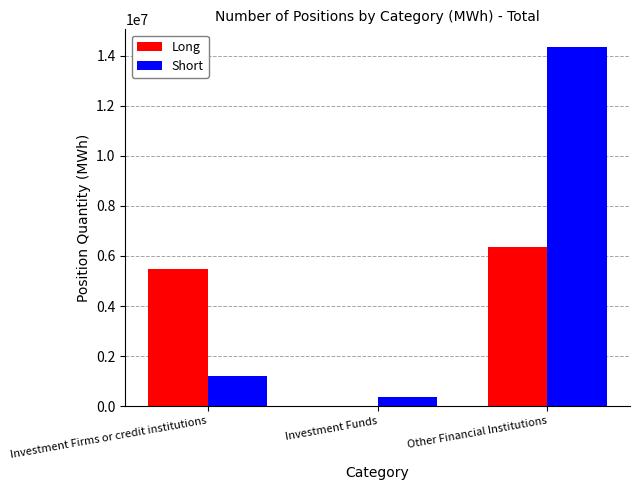

Does the chart contain stacked bars?

No